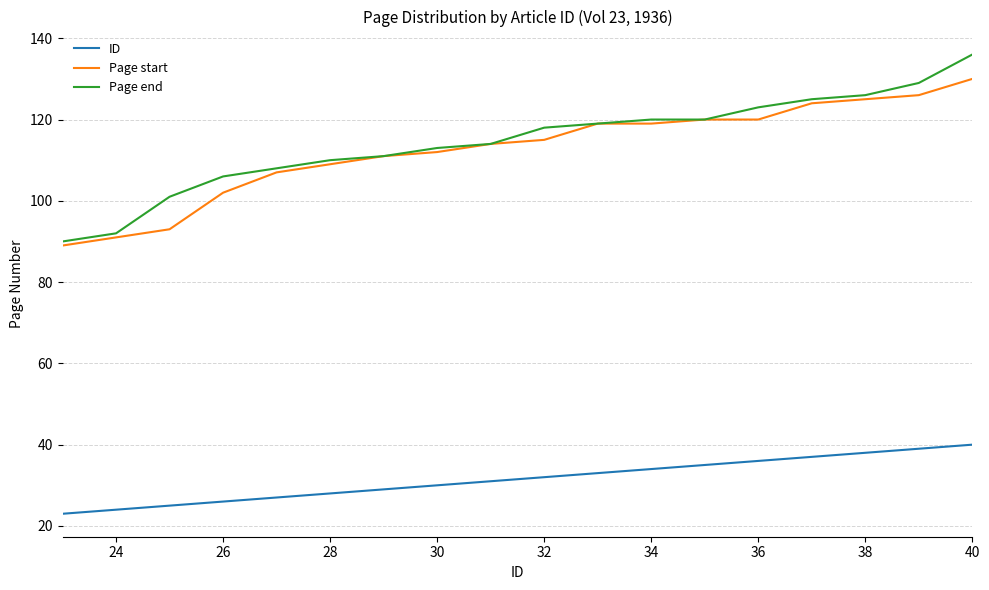

Which series has the largest range (max minus min)?

Page end